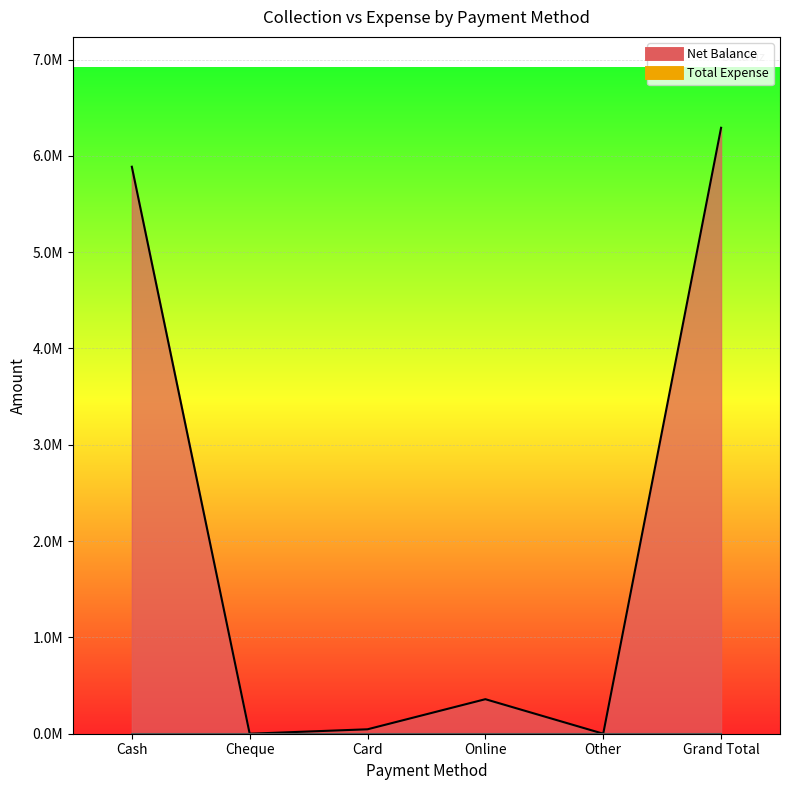

Between Card and Grand Total, which is larger?

Grand Total